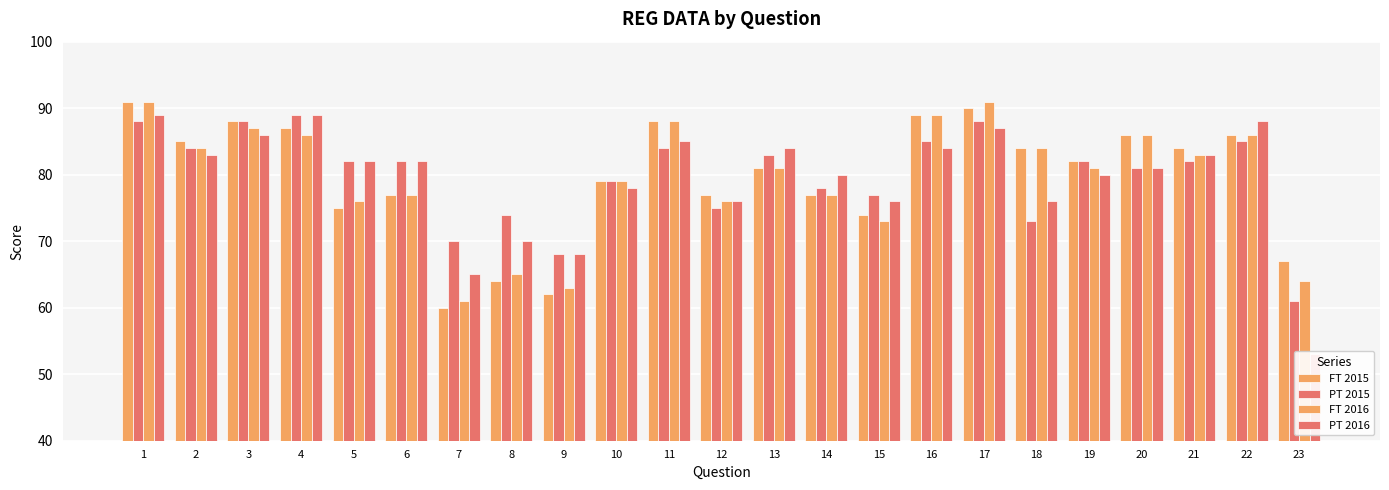

Which has a higher value, 17 or 13?

17